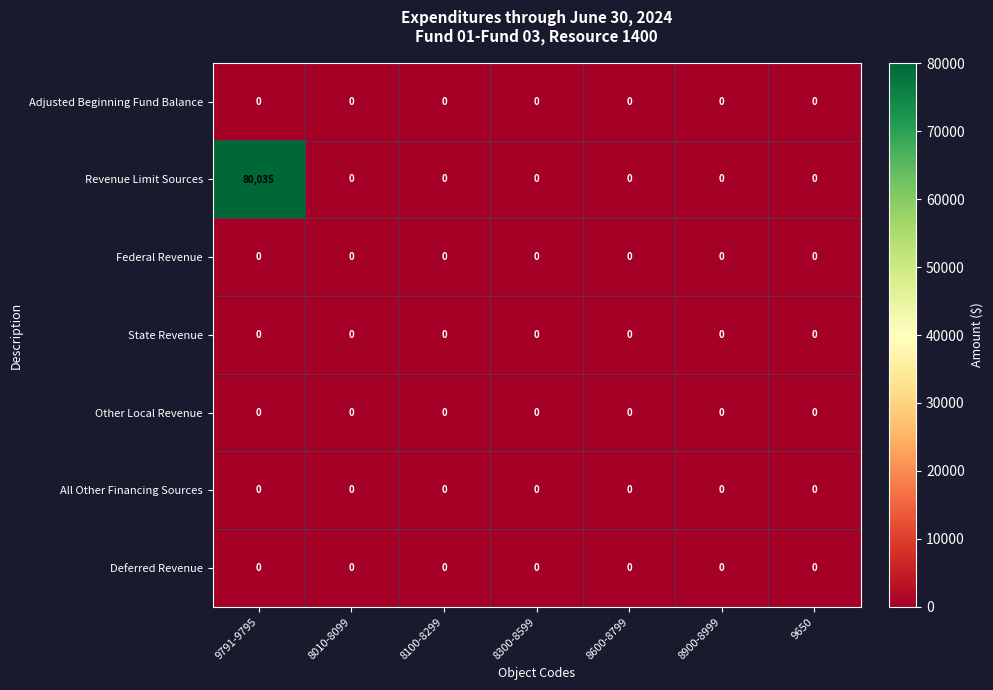

Which series has the largest range (max minus min)?

Revenue Limit Sources